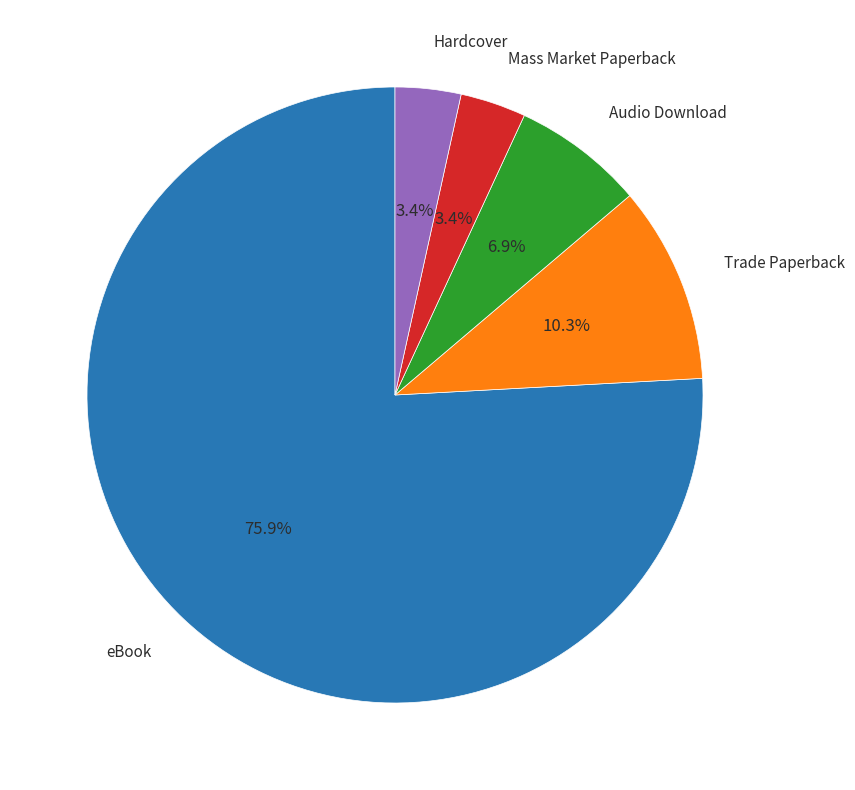

Approximately how many times larger is the value at Mass Market Paperback compared to Audio Download?

0.5